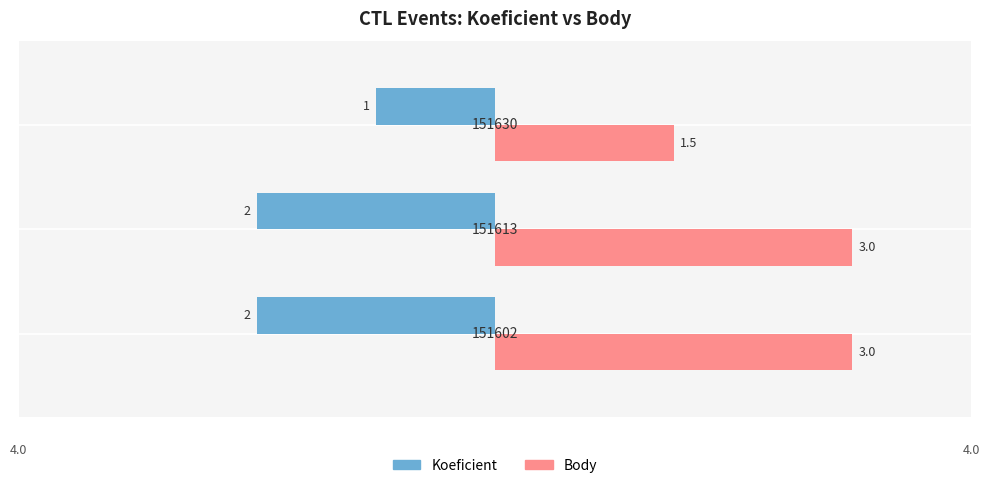

What are all the series names shown in the legend?

Koeficient, Body